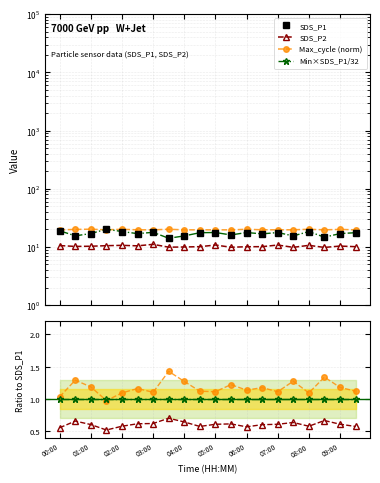

At which label does Max_cycle (norm) first exceed 1?

00:00